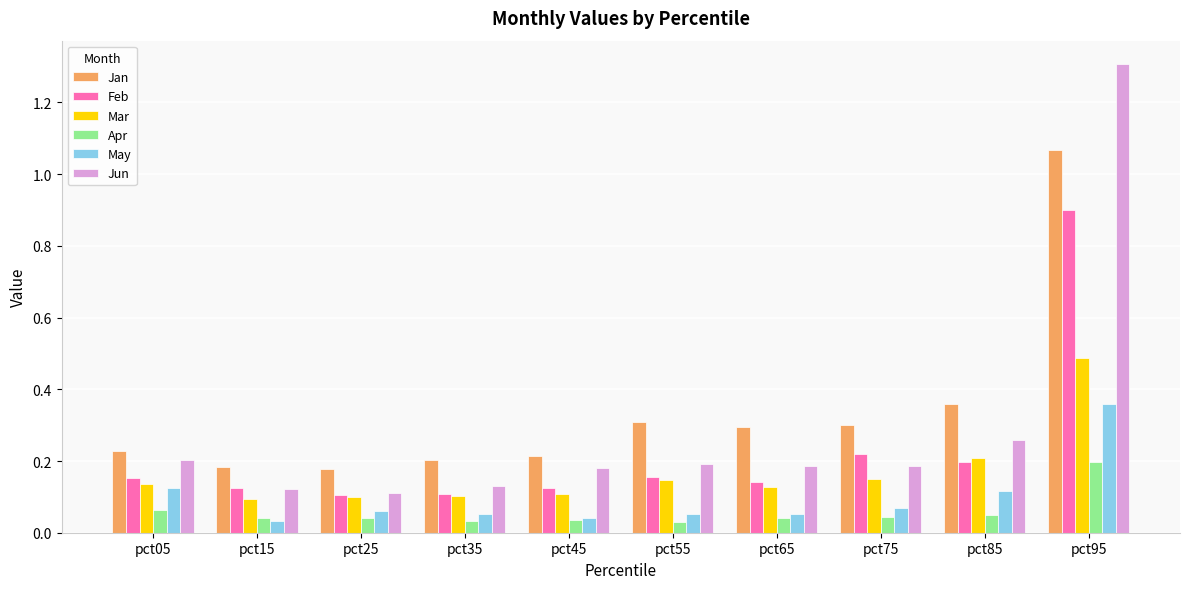

What is the sum of all Jun values?

2.9